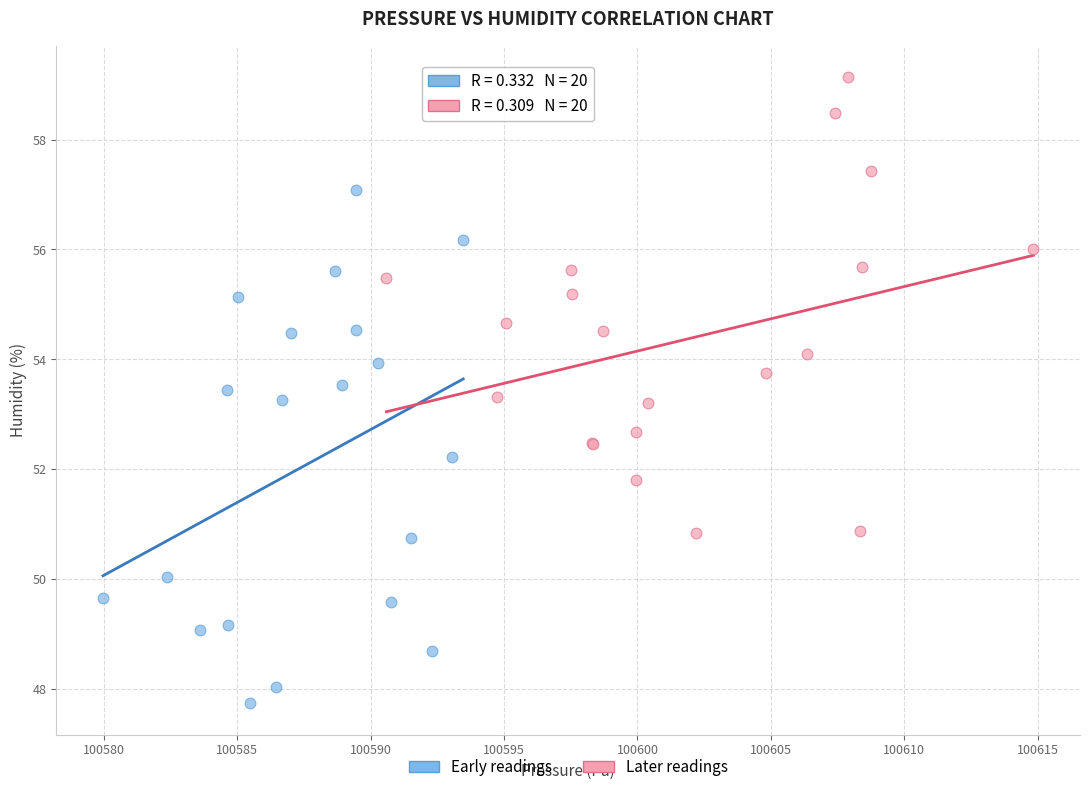

Which series reaches the maximum Y coordinate?

Later readings